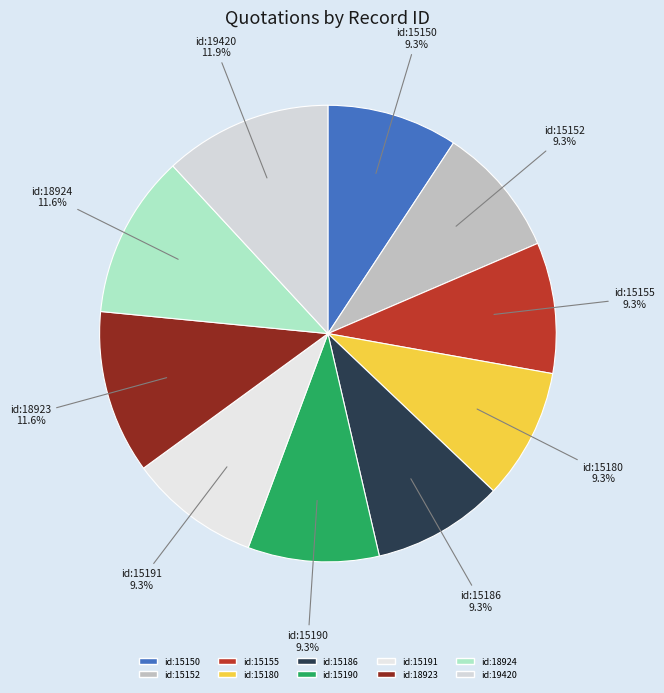

Count the number of slices in the pie.

10